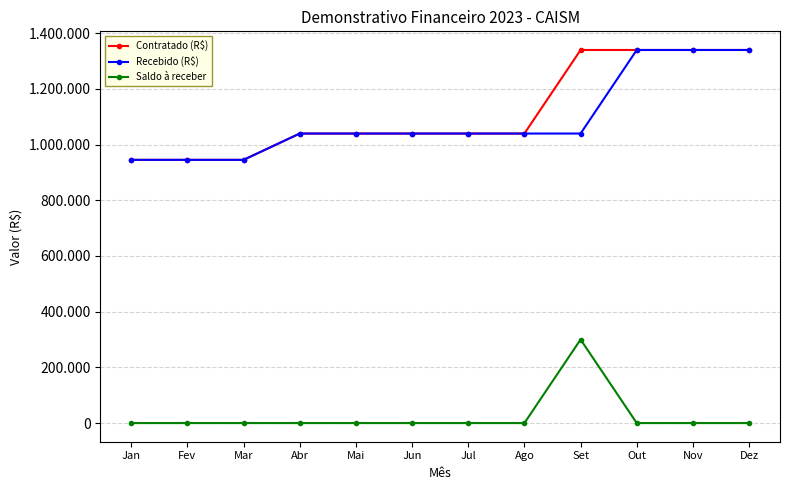

Is this an area chart (filled region under the line)?

No